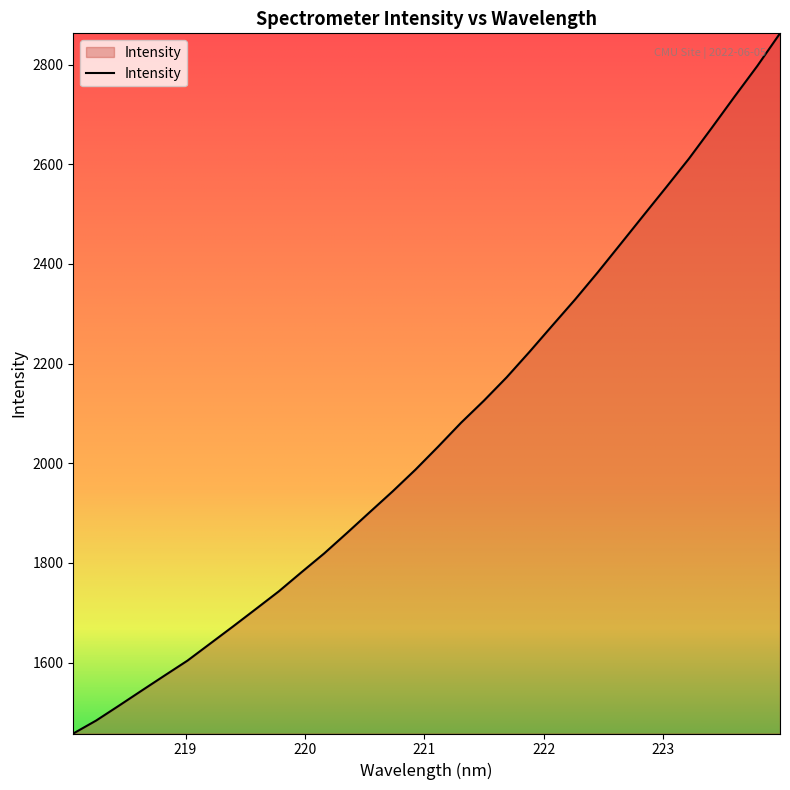

What is the difference between the maximum and minimum values?

1405.3